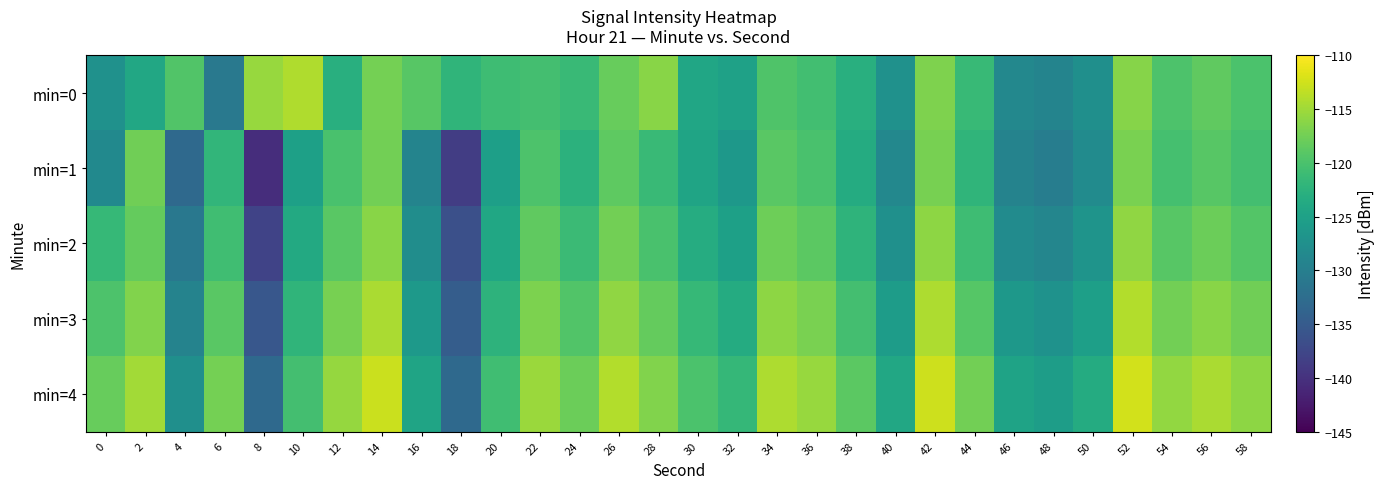

At 22, list the series in order from smallest to largest.

min=0, min=1, min=2, min=3, min=4